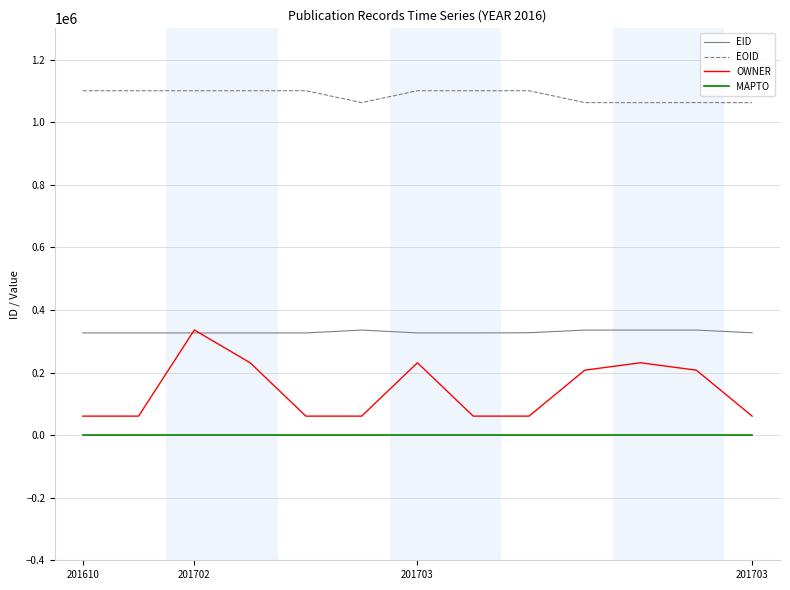

What is the greatest value displayed?

1100616